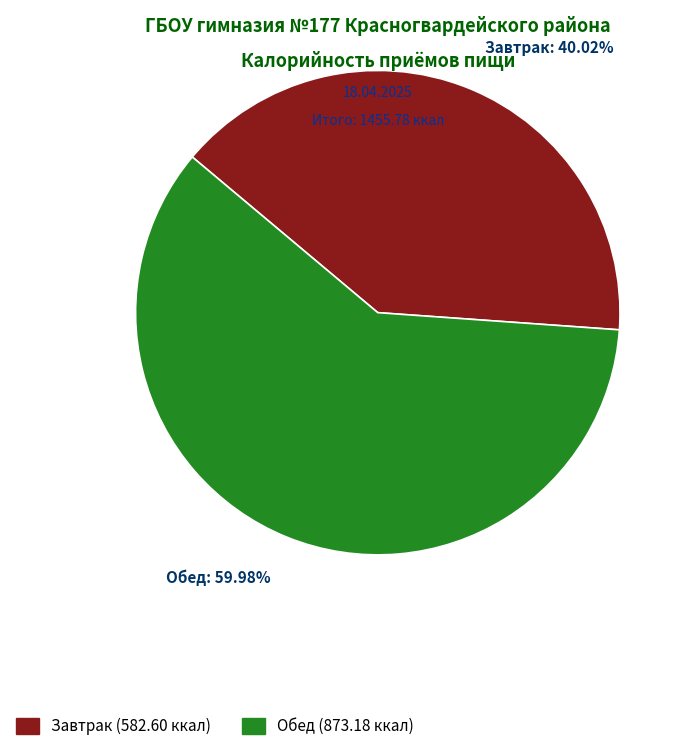

What percentage is the Завтрак slice, to the nearest percent?

40%